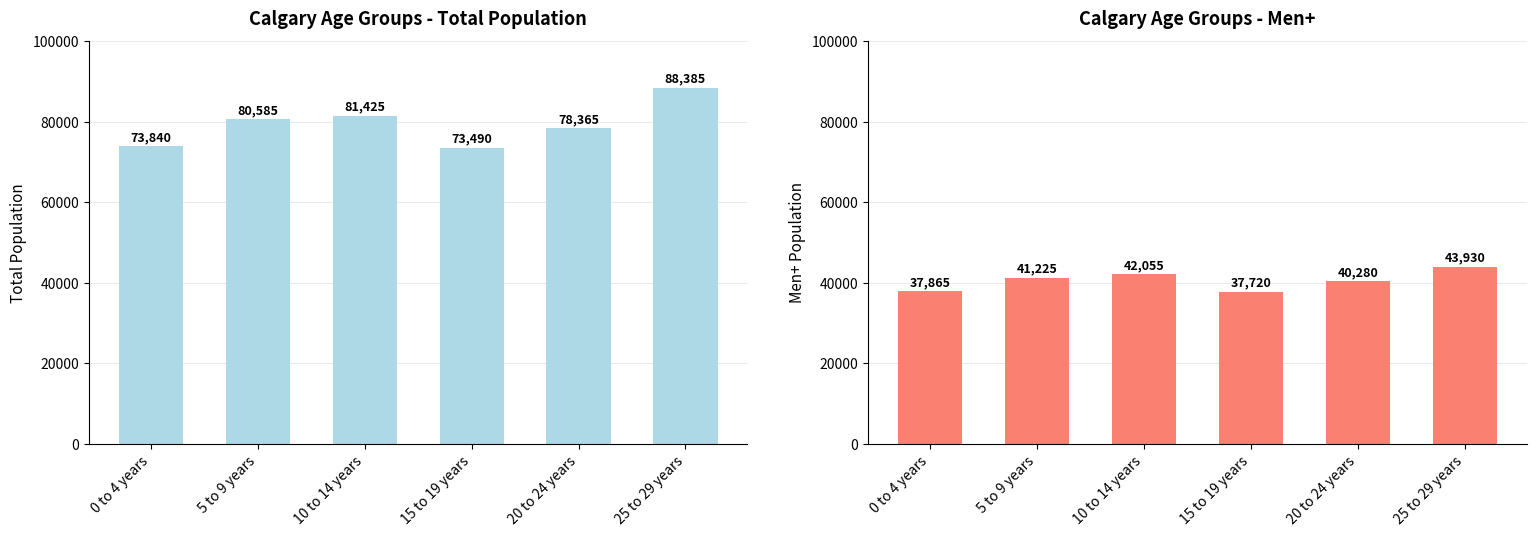

Reading right to left, transcribe all the data shown in this chart.

Calgary Total: 88385	78365	73490	81425	80585	73840
Calgary Men+: 43930	40280	37720	42055	41225	37865